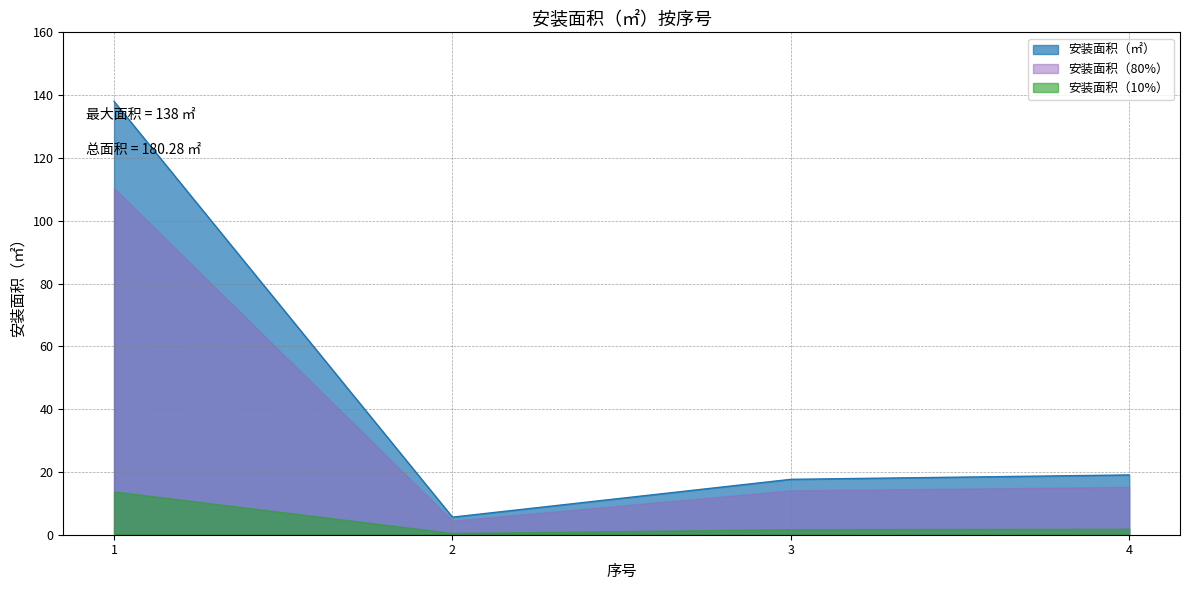

True or false: the data shows 17.6 at 3.

True